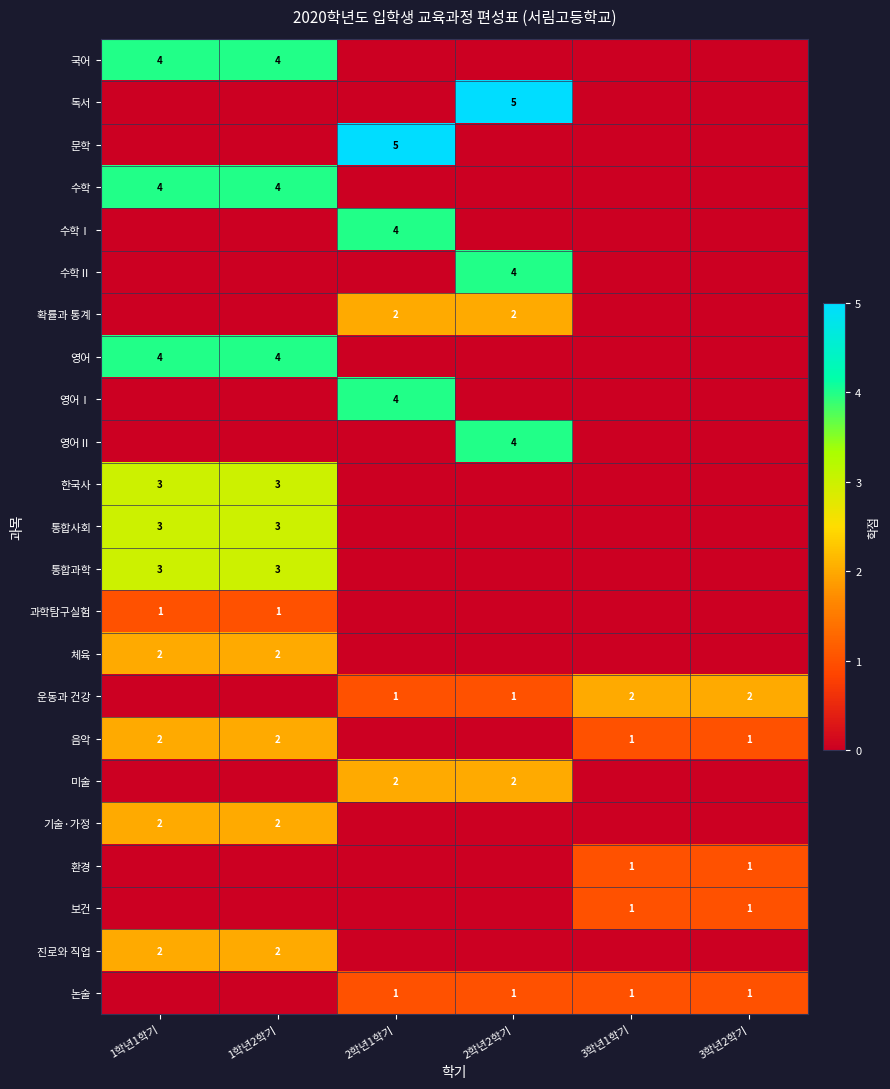

True or false: 국어 has a value of 4 at 1학년1학기.

True